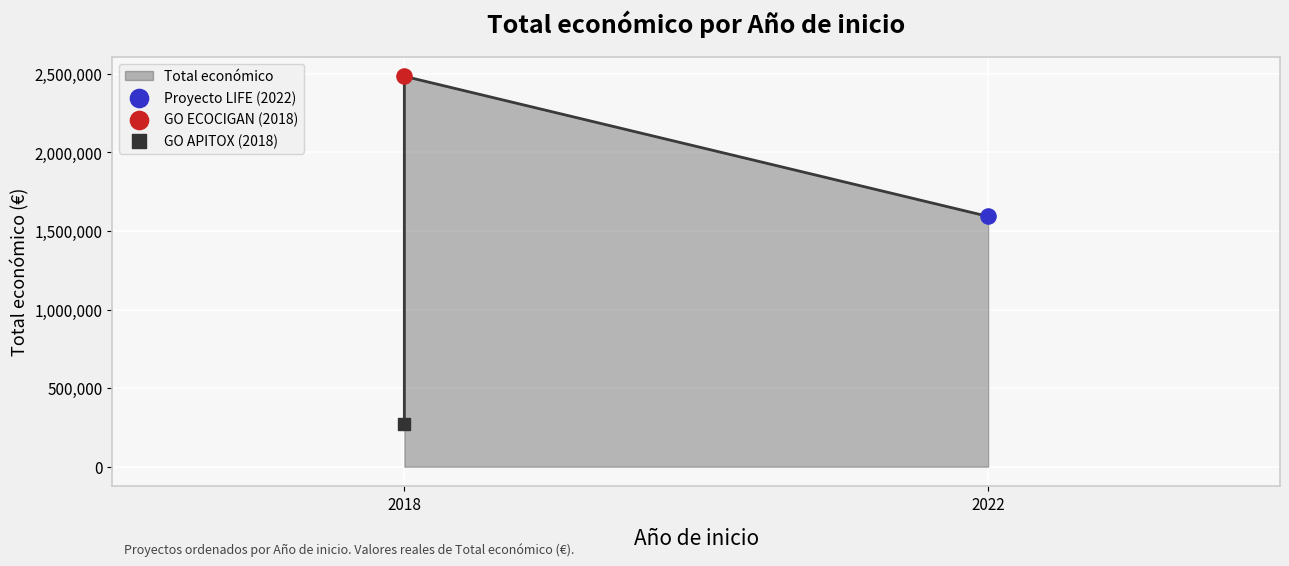

What is the change in value from 2022 to 2018?

+891465